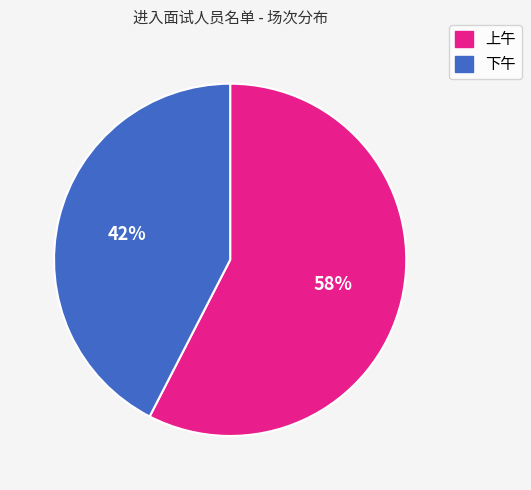

Which slice is the largest?

上午